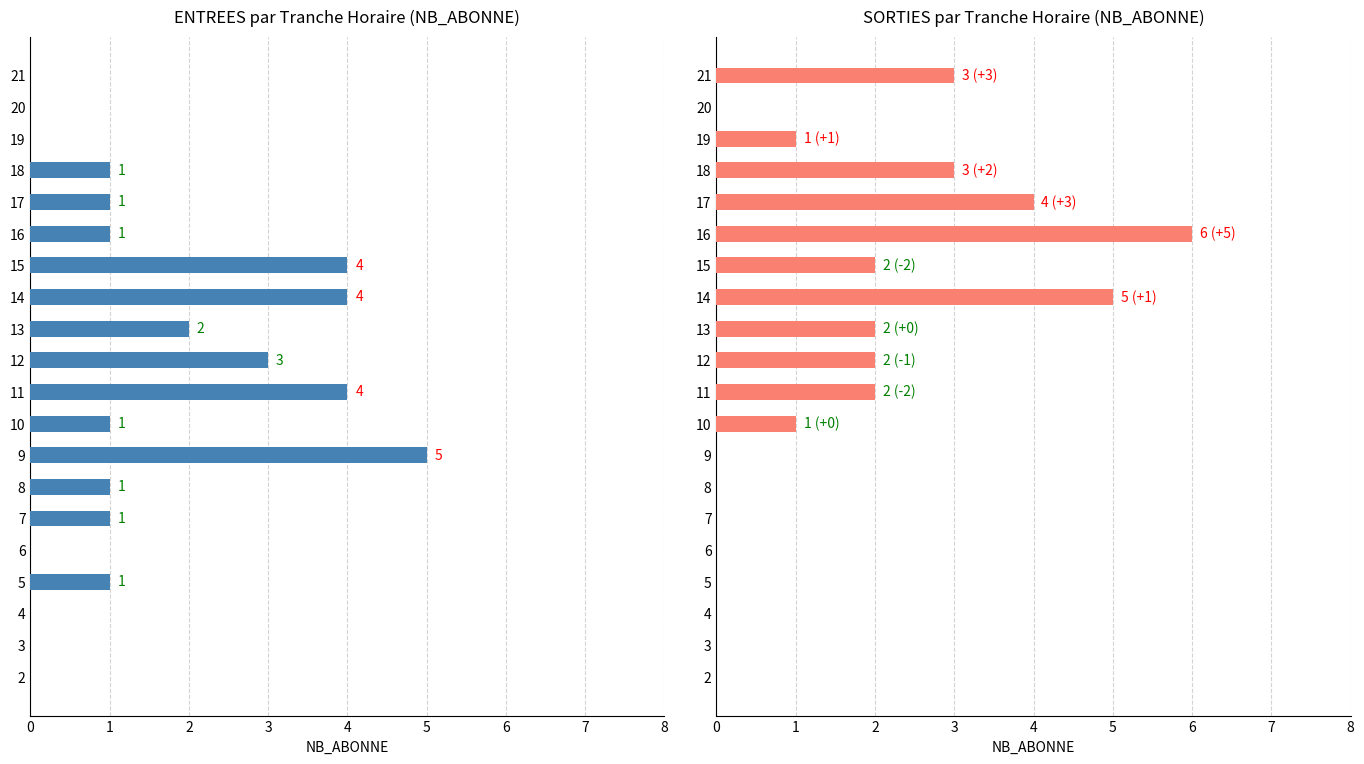

At 4, list the series in order from smallest to largest.

ENTREES, SORTIES